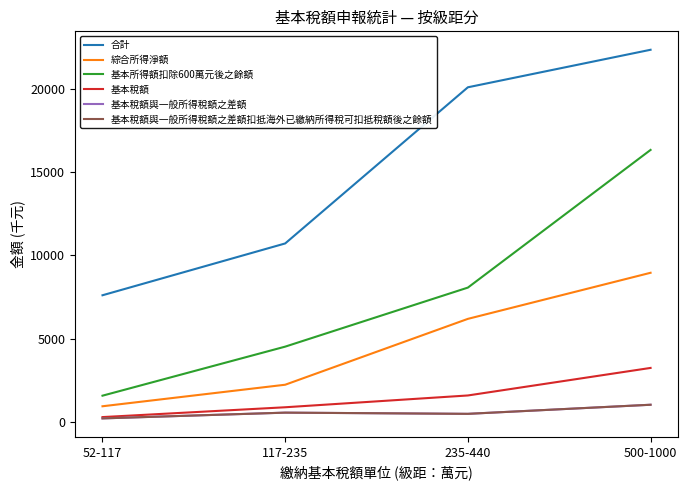

List the labels in order of 基本稅額 value, largest first.

500-1000, 235-440, 117-235, 52-117